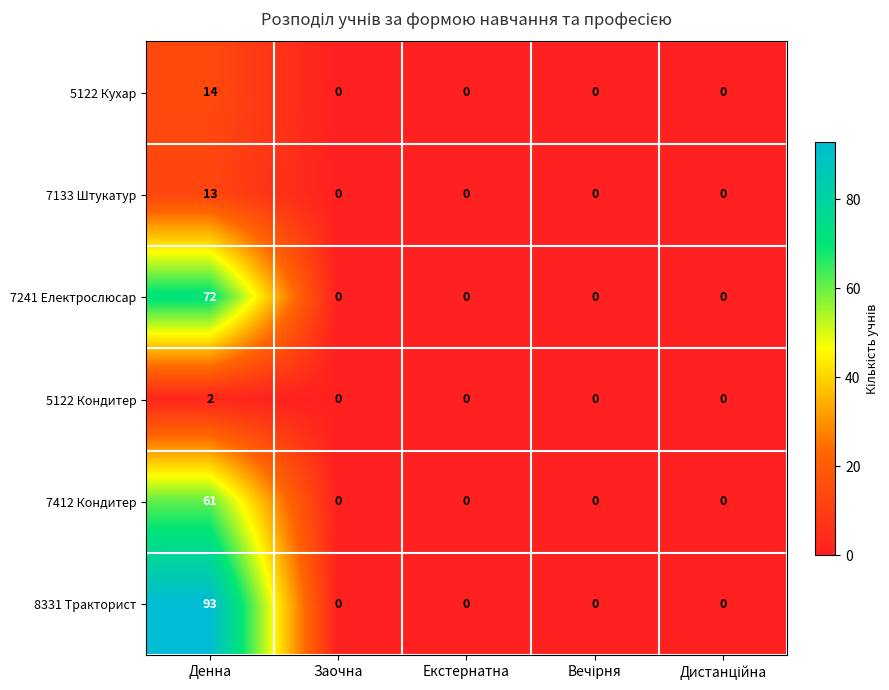

Rank the series by their maximum value, from lowest to highest.

5122 Кондитер, 7133 Штукатур, 5122 Кухар, 7412 Кондитер, 7241 Електрослюсар, 8331 Тракторист